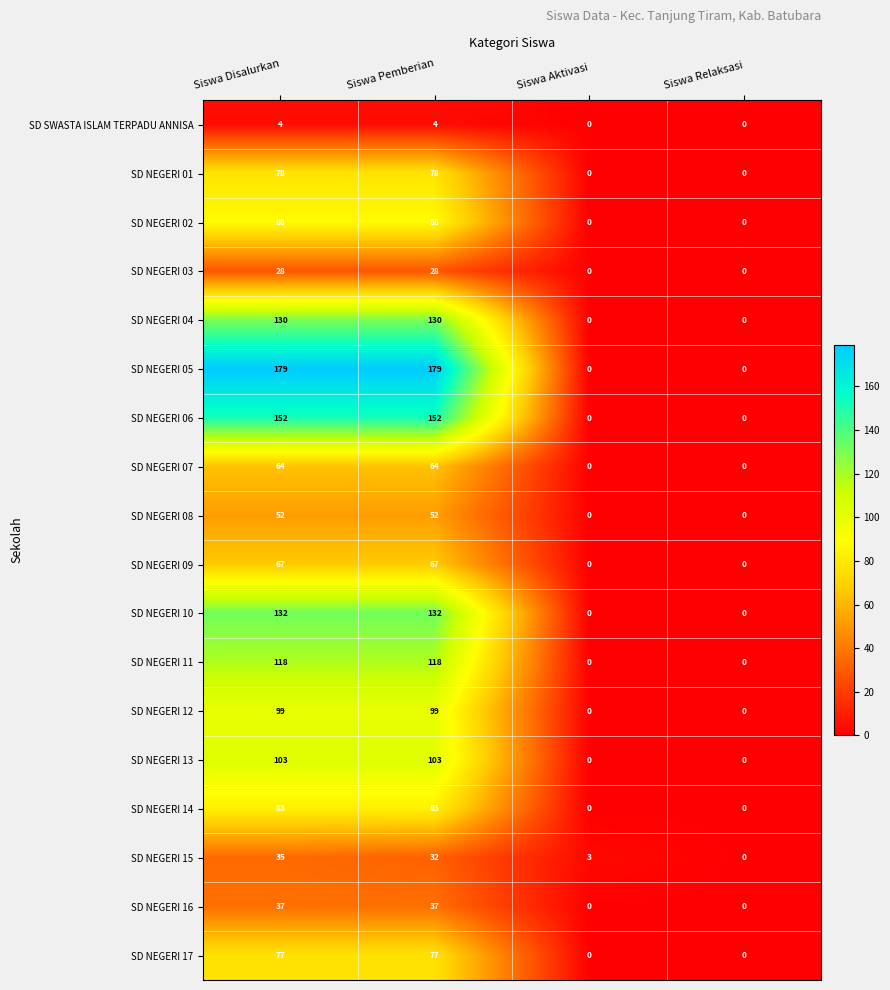

What is the sum of all SD NEGERI 05 values?

358